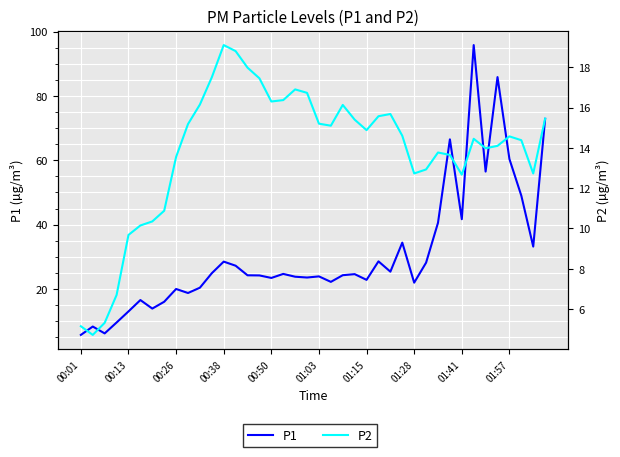

What are all the series names shown in the legend?

P1, P2